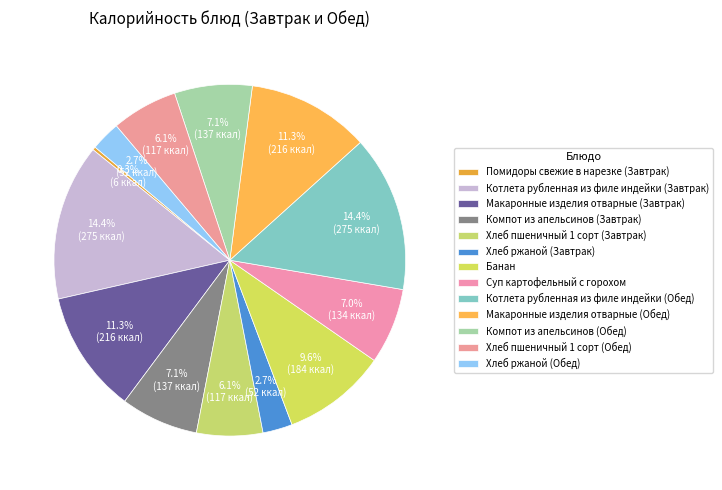

What is the largest slice in the pie chart?

Котлета рубленная из филе индейки (Завтрак)